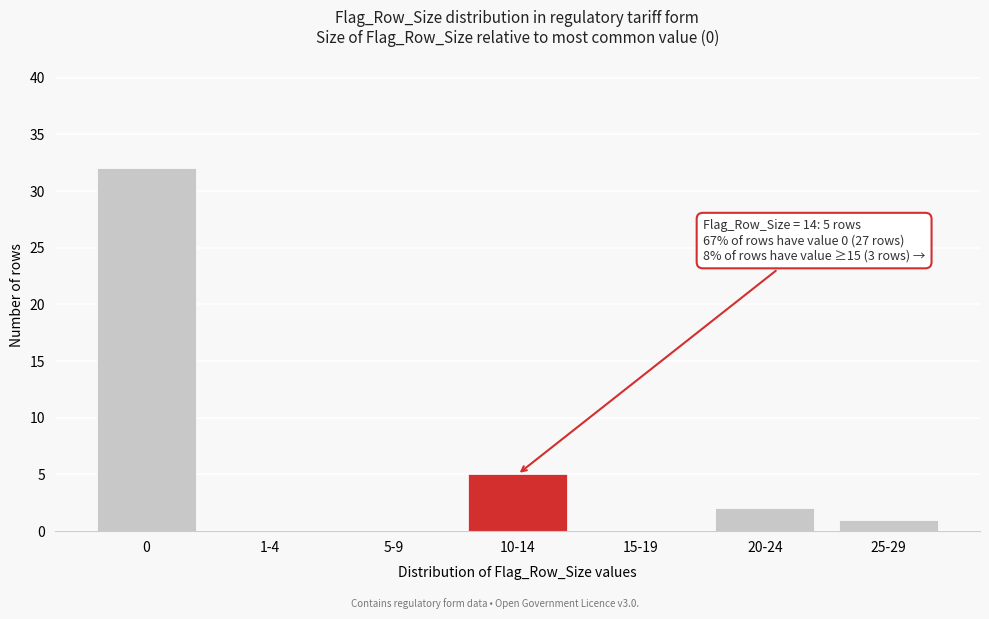

Reading left to right, transcribe all the data shown in this chart.

0=32	1-4=0	5-9=0	10-14=5	15-19=0	20-24=2	25-29=1